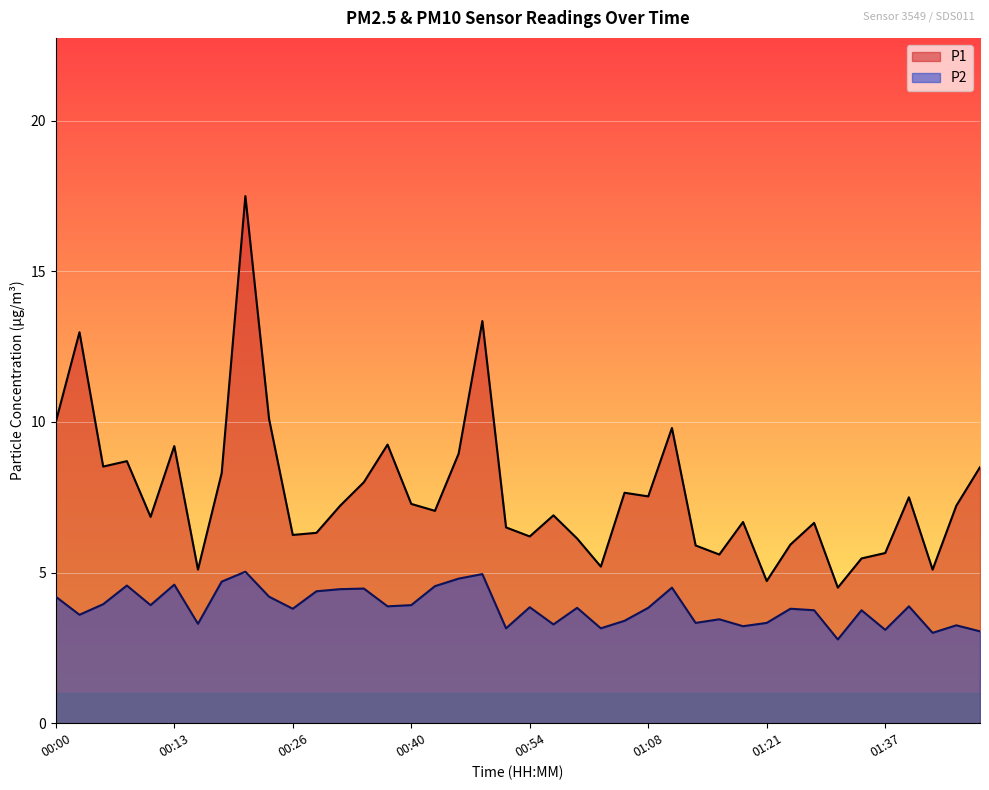

What is the greatest value displayed?

17.5